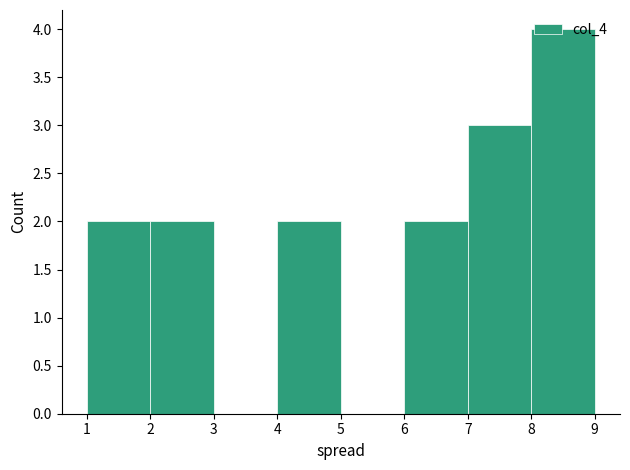

Over which range of the x-axis is the bar tallest?

8 to 9